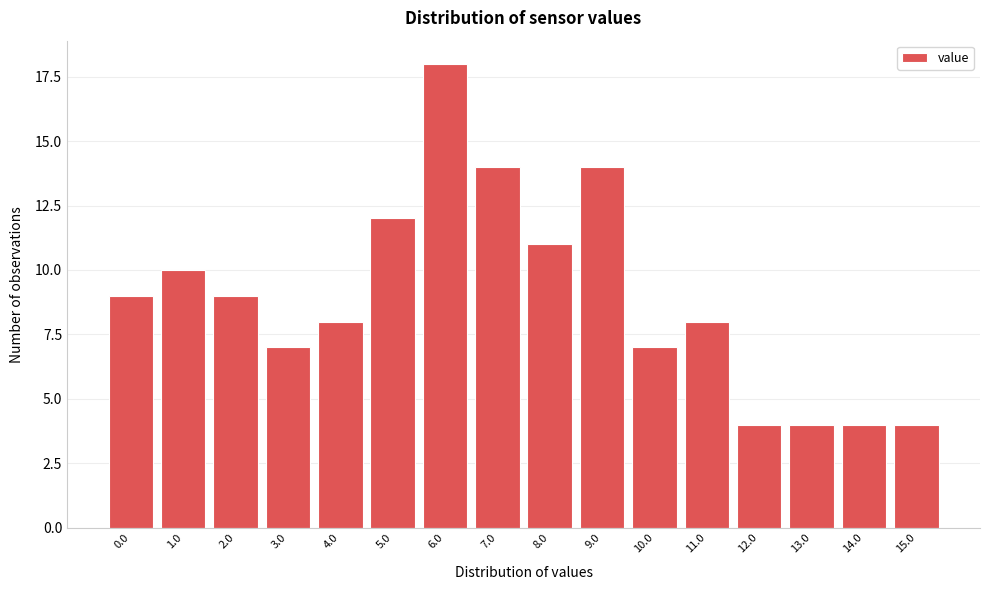

Reading left to right, list all the values displayed in this chart.

9	10	9	7	8	12	18	14	11	14	7	8	4	4	4	4